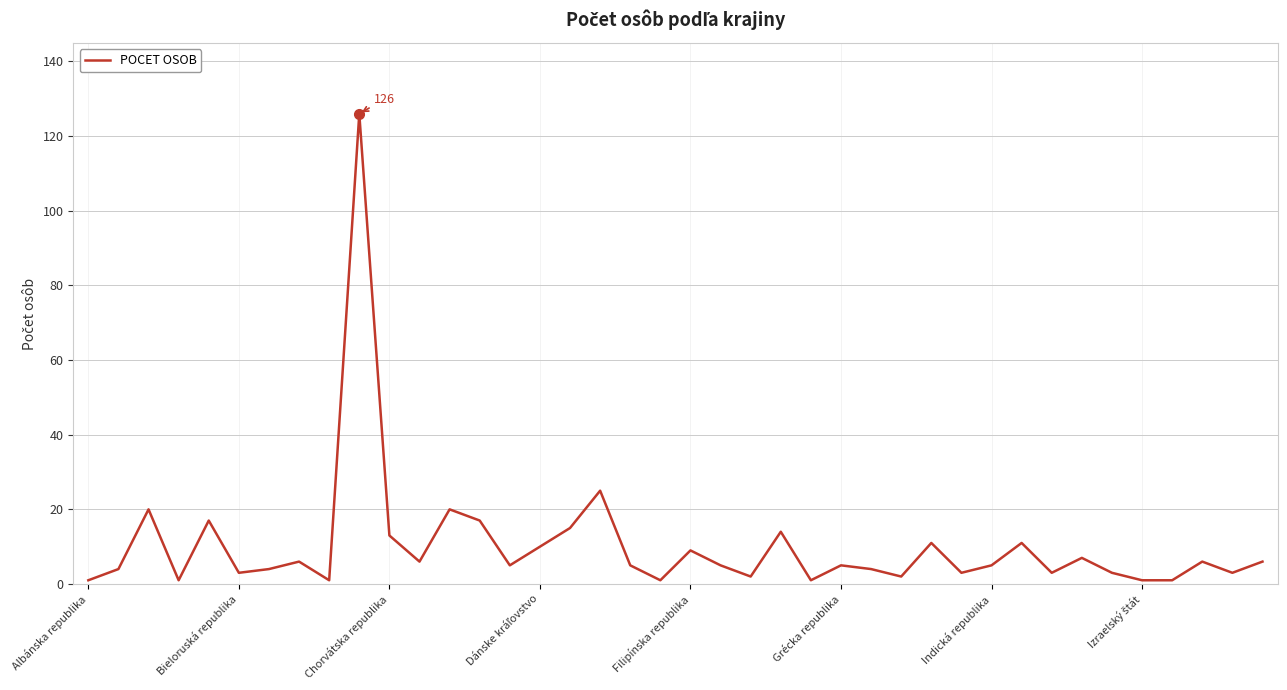

What is the difference between the maximum and minimum values?

125